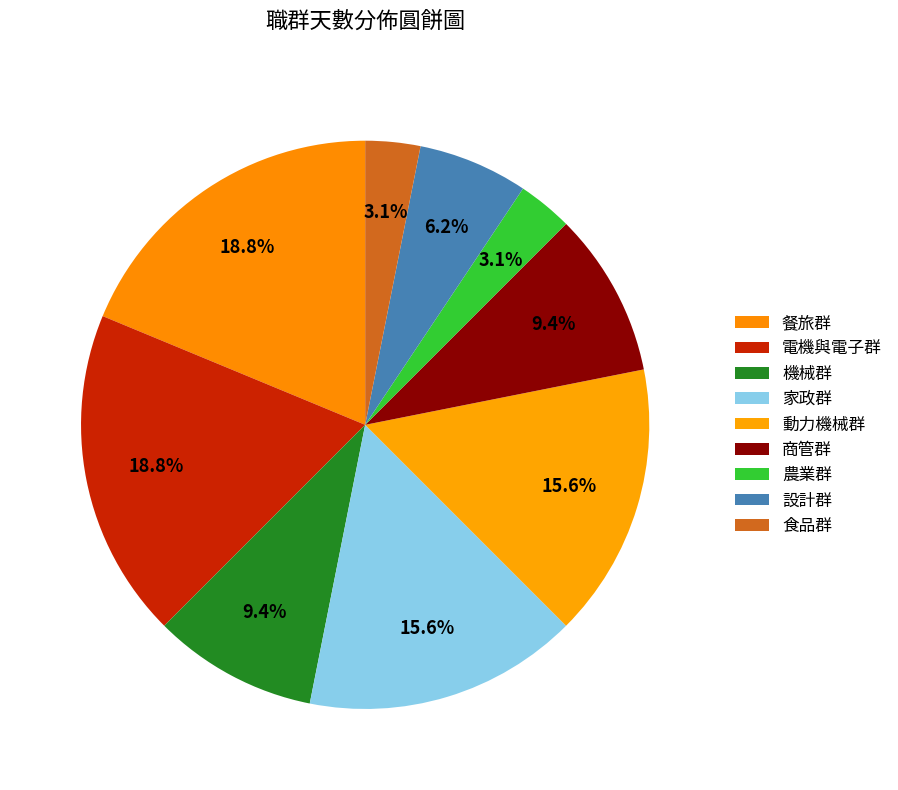

To the nearest percent, what is the difference between the 商管群 and 電機與電子群 slice percentages?

9%